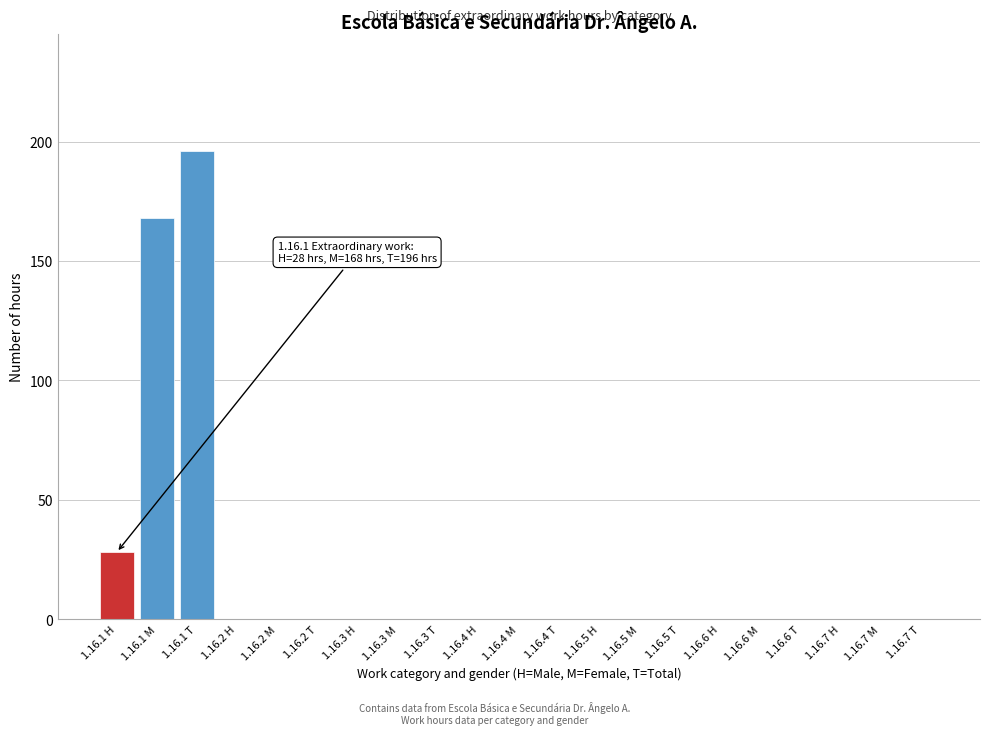

Reading left to right, what are all the values shown in this chart?

1.16.1 H=28	1.16.1 M=168	1.16.1 T=196	1.16.2 H=0	1.16.2 M=0	1.16.2 T=0	1.16.3 H=0	1.16.3 M=0	1.16.3 T=0	1.16.4 H=0	1.16.4 M=0	1.16.4 T=0	1.16.5 H=0	1.16.5 M=0	1.16.5 T=0	1.16.6 H=0	1.16.6 M=0	1.16.6 T=0	1.16.7 H=0	1.16.7 M=0	1.16.7 T=0